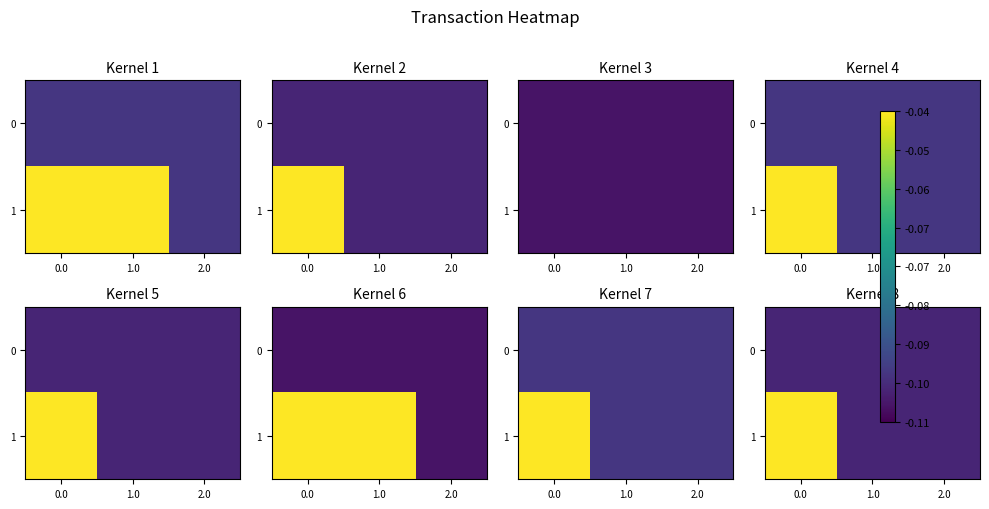

Which series has the largest range (max minus min)?

1